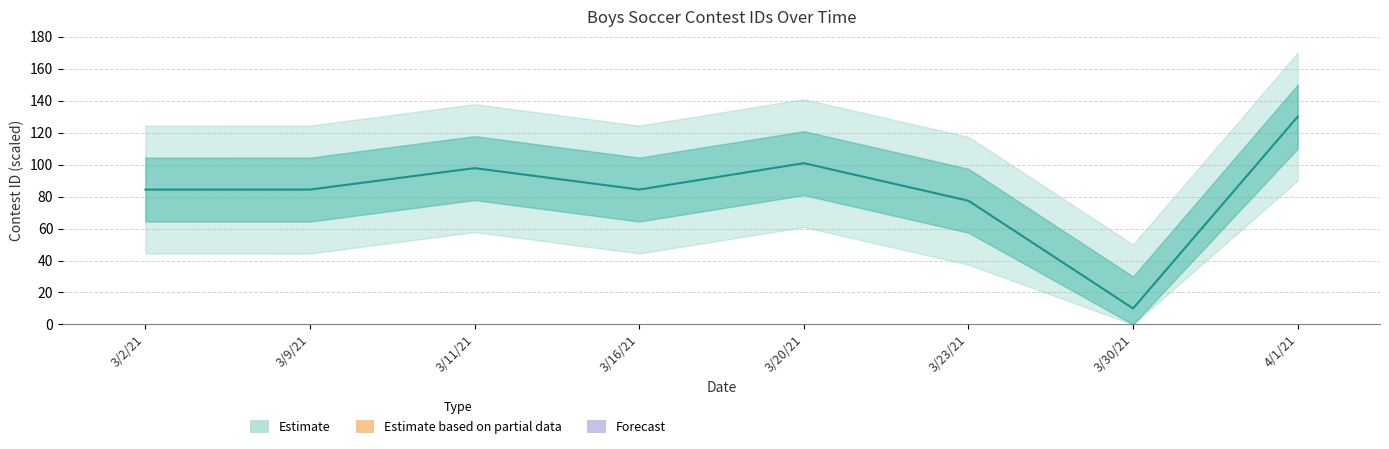

What is the value of the 2nd point from the left?

84.4